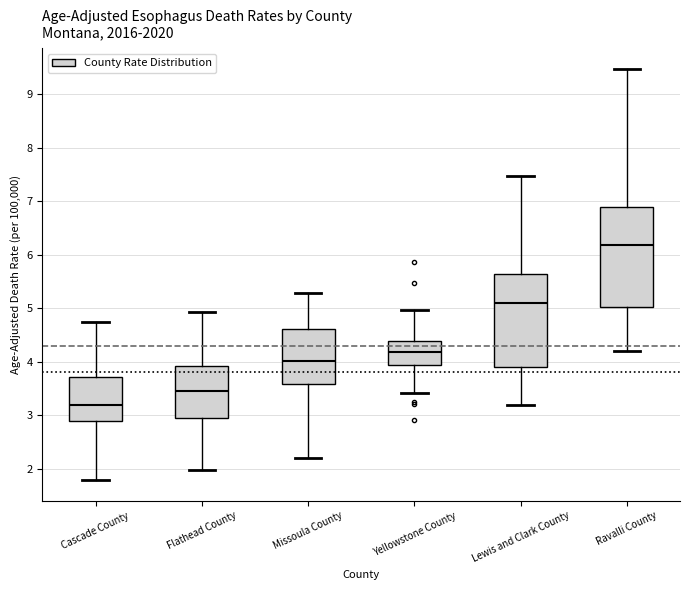

Comparing the boxes themselves (not the whiskers), which one is the tallest?

Ravalli County